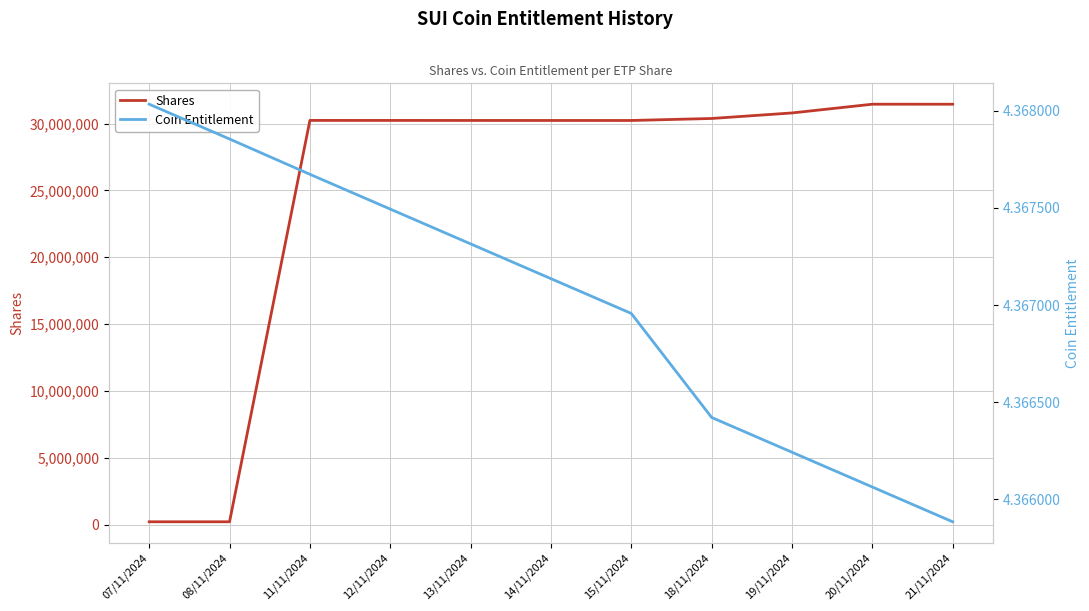

What value does the Coin Entitlement series have at 07/11/2024?

4.4